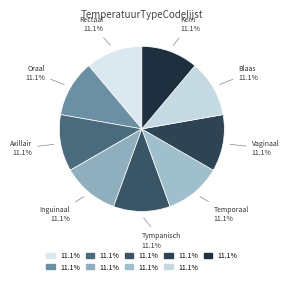

What is the ratio of the value at Axillair to the value at Kern?

1.0